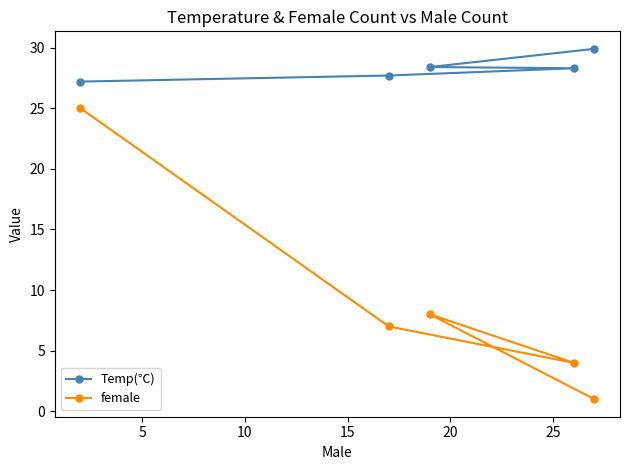

What is the sum of all Temp(℃) values?

141.5